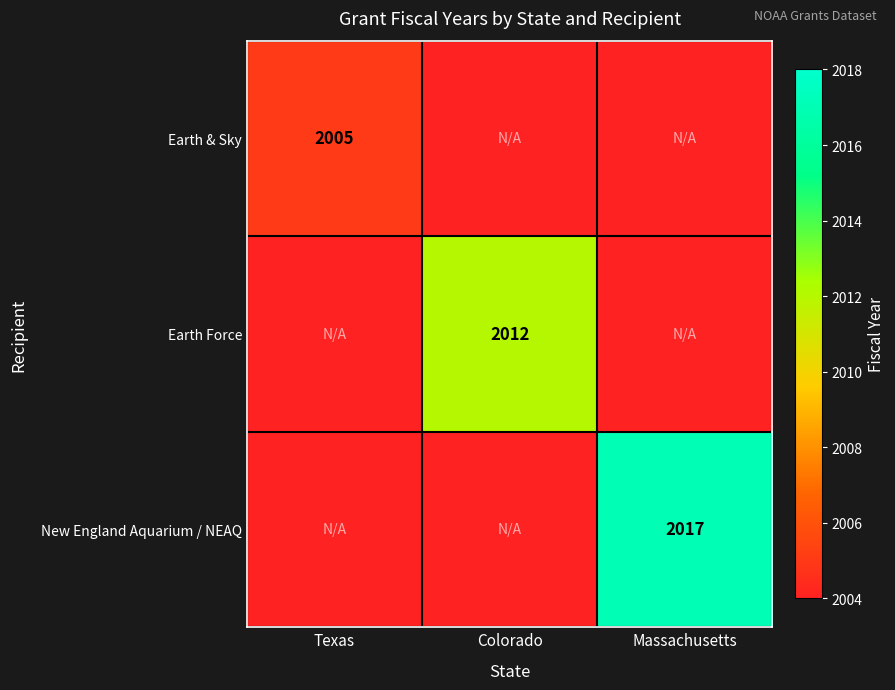

The New England Aquarium / NEAQ series shows 3006 at Massachusetts. True or false?

False